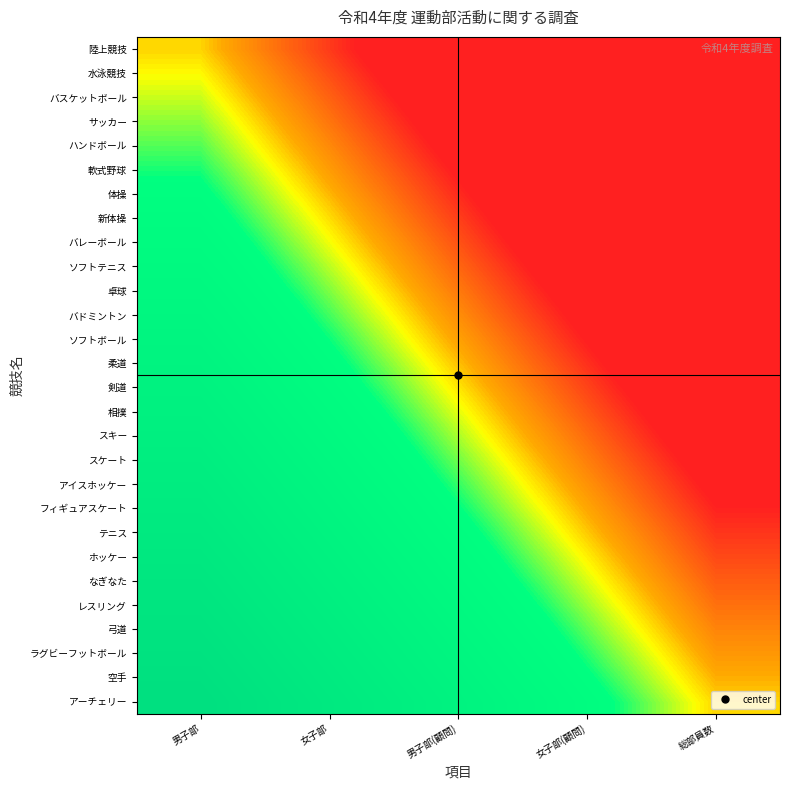

Reading right to left, list all the values displayed in this chart.

陸上競技: 総部員数=-100.0	女子部(顧問)=-75.0	男子部(顧問)=-50.0	女子部=-25.0	男子部=0.0
水泳競技: 総部員数=-96.3	女子部(顧問)=-71.3	男子部(顧問)=-46.3	女子部=-21.3	男子部=3.7
バスケットボール: 総部員数=-92.6	女子部(顧問)=-67.6	男子部(顧問)=-42.6	女子部=-17.6	男子部=7.4
サッカー: 総部員数=-88.9	女子部(顧問)=-63.9	男子部(顧問)=-38.9	女子部=-13.9	男子部=11.1
ハンドボール: 総部員数=-85.2	女子部(顧問)=-60.2	男子部(顧問)=-35.2	女子部=-10.2	男子部=14.8
軟式野球: 総部員数=-81.5	女子部(顧問)=-56.5	男子部(顧問)=-31.5	女子部=-6.5	男子部=18.5
体操: 総部員数=-77.8	女子部(顧問)=-52.8	男子部(顧問)=-27.8	女子部=-2.8	男子部=22.2
新体操: 総部員数=-74.1	女子部(顧問)=-49.1	男子部(顧問)=-24.1	女子部=0.9	男子部=25.9
バレーボール: 総部員数=-70.4	女子部(顧問)=-45.4	男子部(顧問)=-20.4	女子部=4.6	男子部=29.6
ソフトテニス: 総部員数=-66.7	女子部(顧問)=-41.7	男子部(顧問)=-16.7	女子部=8.3	男子部=33.3
卓球: 総部員数=-63.0	女子部(顧問)=-38.0	男子部(顧問)=-13.0	女子部=12.0	男子部=37.0
バドミントン: 総部員数=-59.3	女子部(顧問)=-34.3	男子部(顧問)=-9.3	女子部=15.7	男子部=40.7
ソフトボール: 総部員数=-55.6	女子部(顧問)=-30.6	男子部(顧問)=-5.6	女子部=19.4	男子部=44.4
柔道: 総部員数=-51.9	女子部(顧問)=-26.9	男子部(顧問)=-1.9	女子部=23.1	男子部=48.1
剣道: 総部員数=-48.1	女子部(顧問)=-23.1	男子部(顧問)=1.9	女子部=26.9	男子部=51.9
相撲: 総部員数=-44.4	女子部(顧問)=-19.4	男子部(顧問)=5.6	女子部=30.6	男子部=55.6
スキー: 総部員数=-40.7	女子部(顧問)=-15.7	男子部(顧問)=9.3	女子部=34.3	男子部=59.3
スケート: 総部員数=-37.0	女子部(顧問)=-12.0	男子部(顧問)=13.0	女子部=38.0	男子部=63.0
アイスホッケー: 総部員数=-33.3	女子部(顧問)=-8.3	男子部(顧問)=16.7	女子部=41.7	男子部=66.7
フィギュアスケート: 総部員数=-29.6	女子部(顧問)=-4.6	男子部(顧問)=20.4	女子部=45.4	男子部=70.4
テニス: 総部員数=-25.9	女子部(顧問)=-0.9	男子部(顧問)=24.1	女子部=49.1	男子部=74.1
ホッケー: 総部員数=-22.2	女子部(顧問)=2.8	男子部(顧問)=27.8	女子部=52.8	男子部=77.8
なぎなた: 総部員数=-18.5	女子部(顧問)=6.5	男子部(顧問)=31.5	女子部=56.5	男子部=81.5
レスリング: 総部員数=-14.8	女子部(顧問)=10.2	男子部(顧問)=35.2	女子部=60.2	男子部=85.2
弓道: 総部員数=-11.1	女子部(顧問)=13.9	男子部(顧問)=38.9	女子部=63.9	男子部=88.9
ラグビーフットボール: 総部員数=-7.4	女子部(顧問)=17.6	男子部(顧問)=42.6	女子部=67.6	男子部=92.6
空手: 総部員数=-3.7	女子部(顧問)=21.3	男子部(顧問)=46.3	女子部=71.3	男子部=96.3
アーチェリー: 総部員数=0.0	女子部(顧問)=25.0	男子部(顧問)=50.0	女子部=75.0	男子部=100.0